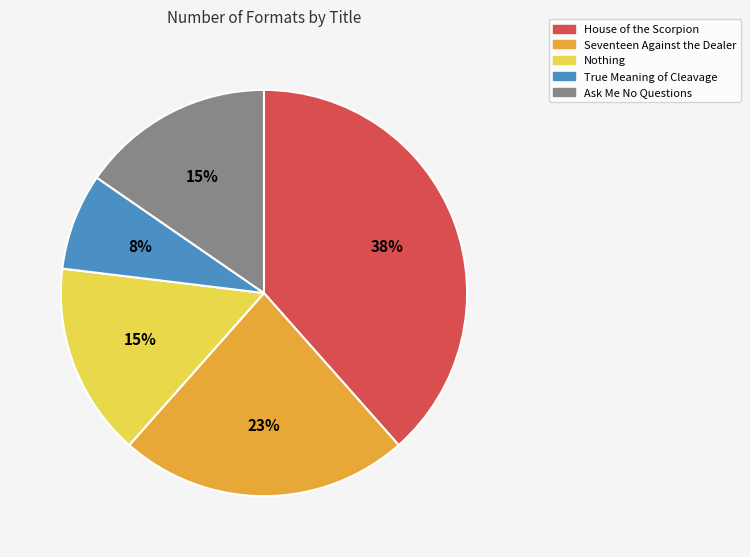

What percentage is the True Meaning of Cleavage slice, to the nearest percent?

8%